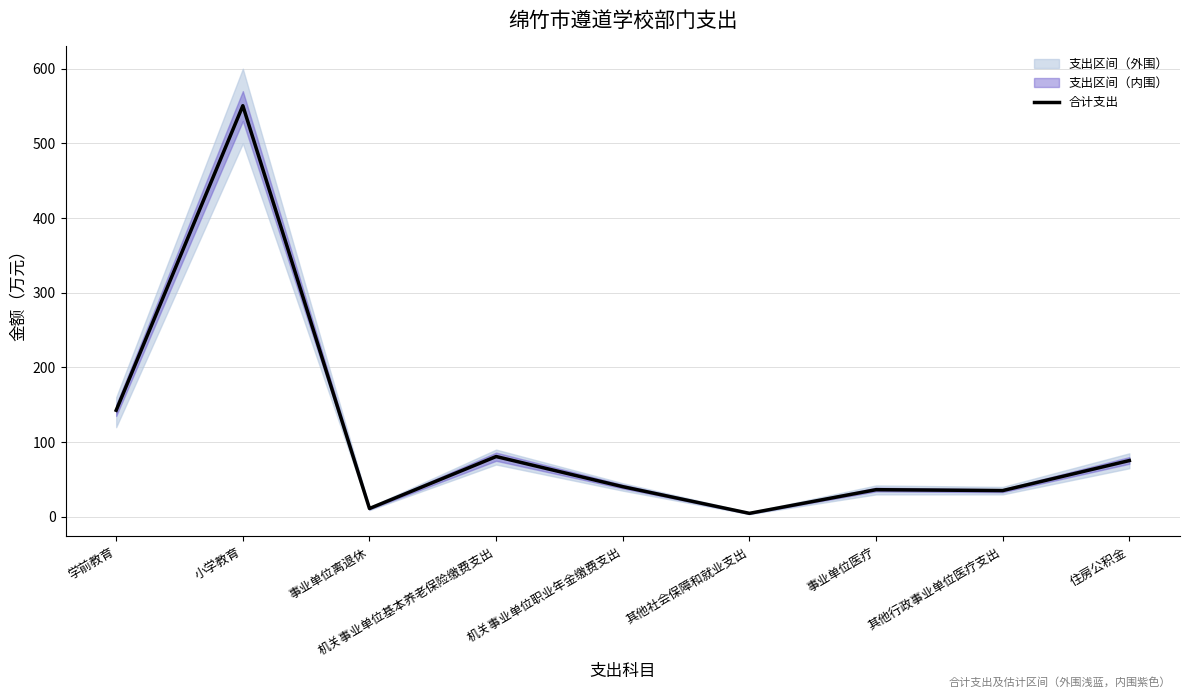

Is it true that the value at 事业单位离退休 is 11.1?

True